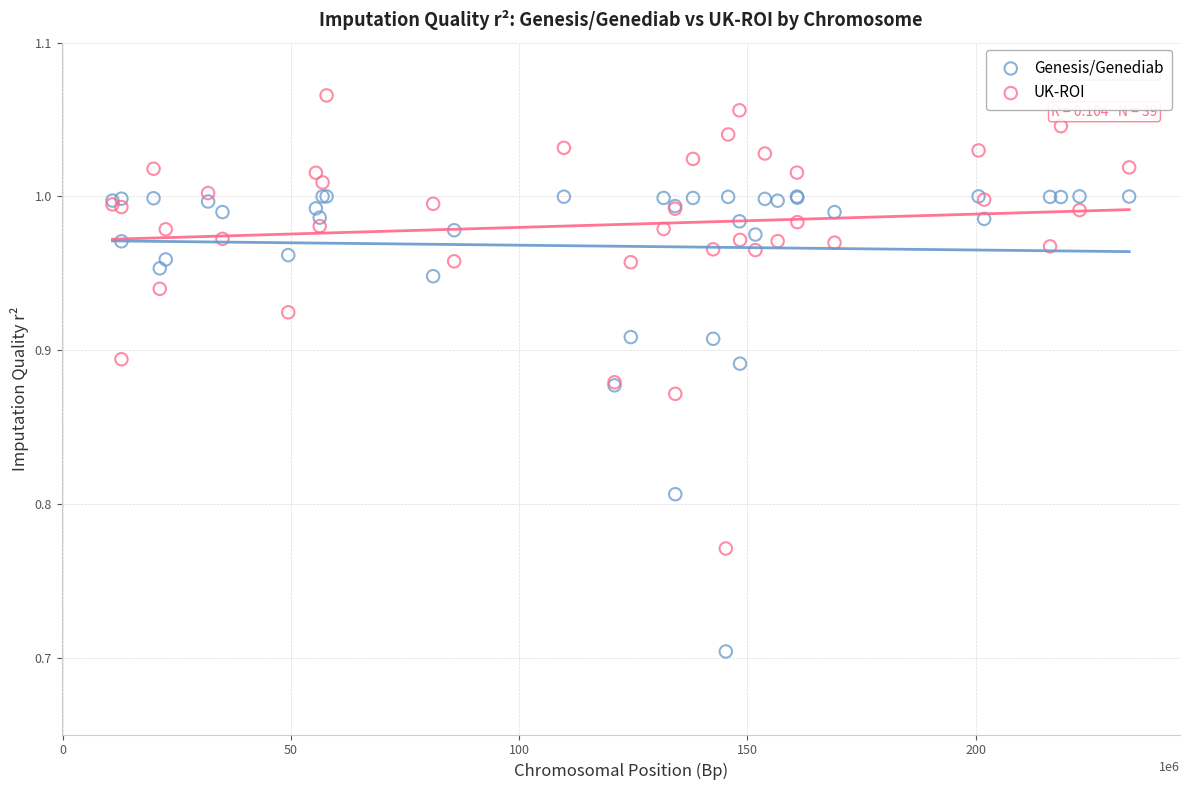

Which series reaches the minimum Y coordinate?

Genesis/Genediab